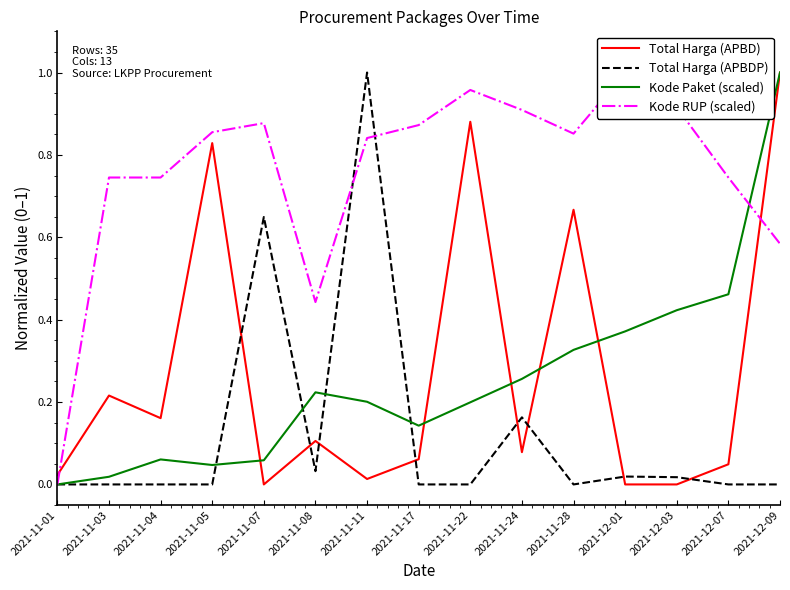

Between which two adjacent categories do Total Harga (APBD) and Total Harga (APBDP) first intersect?

2021-11-05 and 2021-11-07